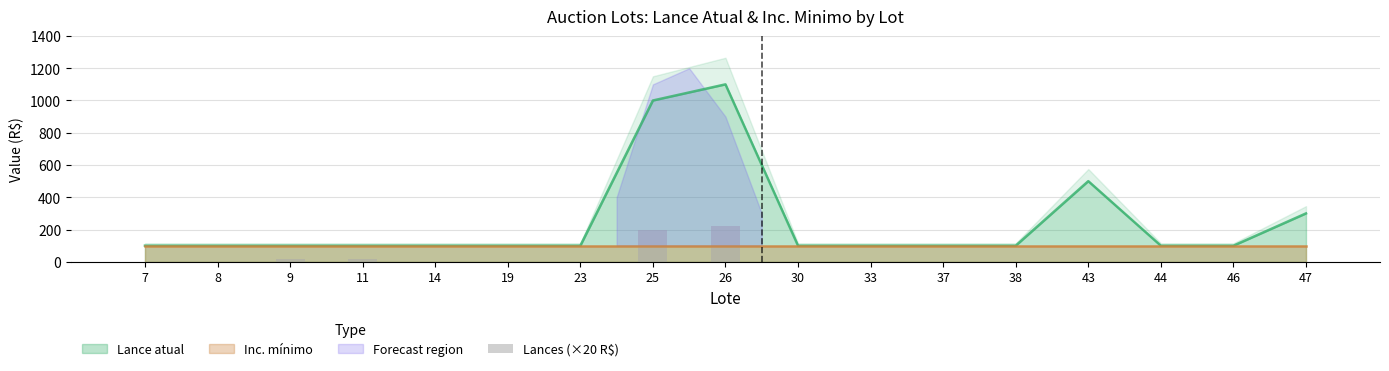

What is the minimum value for Lance atual?

100